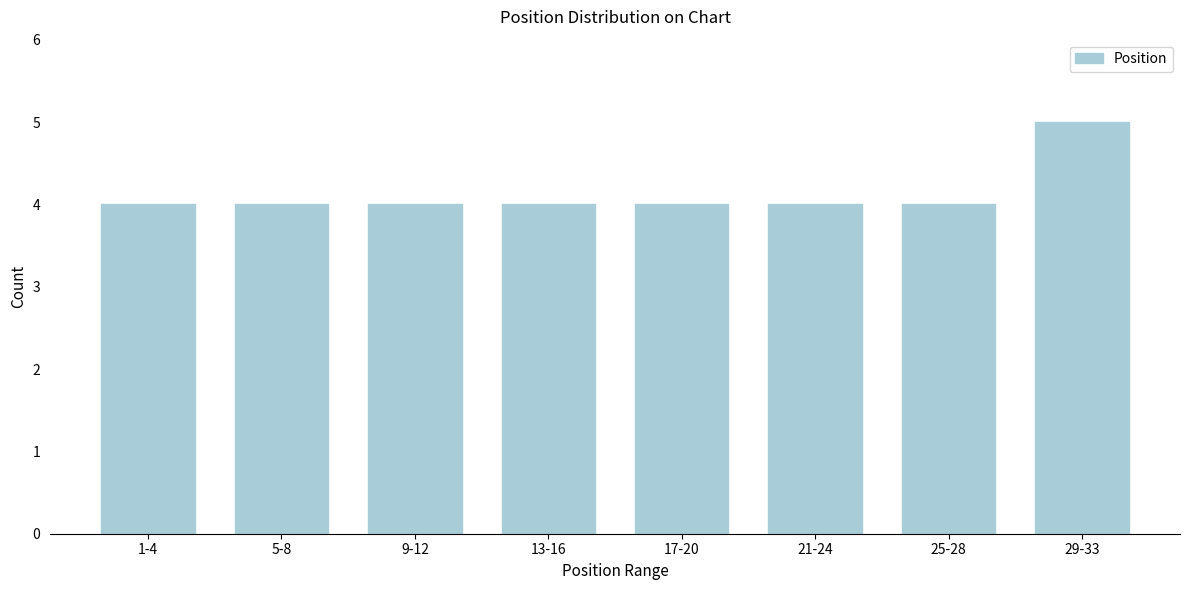

Reading left to right, transcribe all the data shown in this chart.

1-4=4	5-8=4	9-12=4	13-16=4	17-20=4	21-24=4	25-28=4	29-33=5